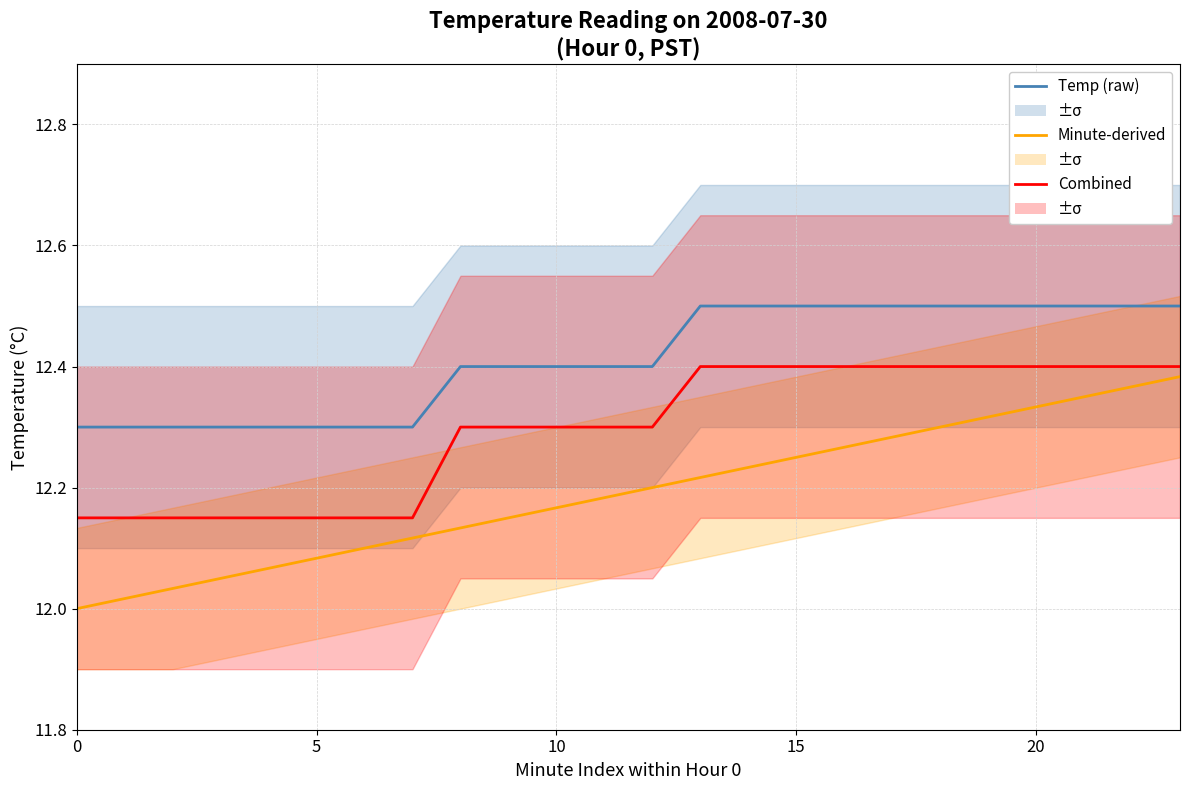

What is the sum of the Combined values at 12 and 15?

24.7